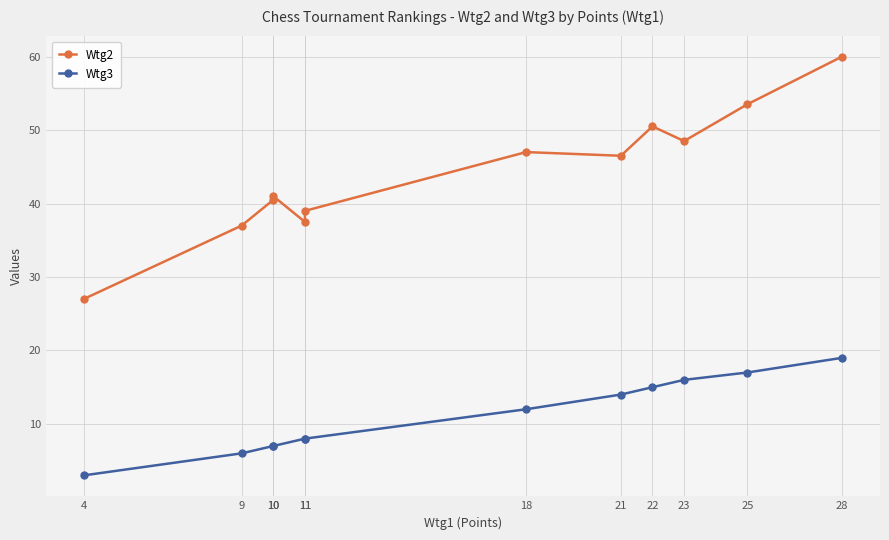

What is the difference between the maximum and minimum values in the Wtg2 series?

33.0